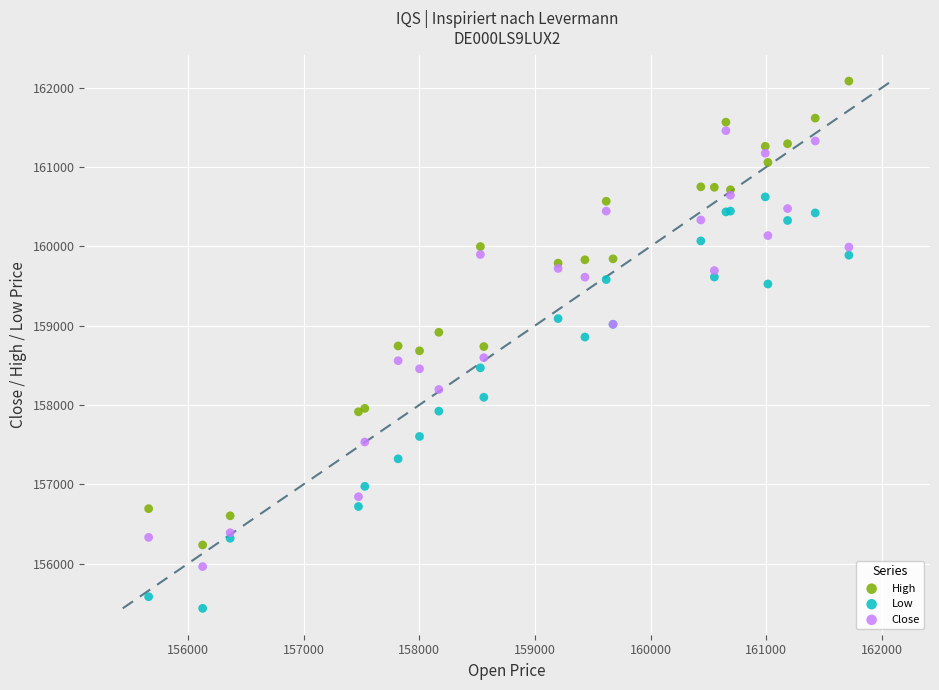

Which series has the largest Y range (max minus min)?

High